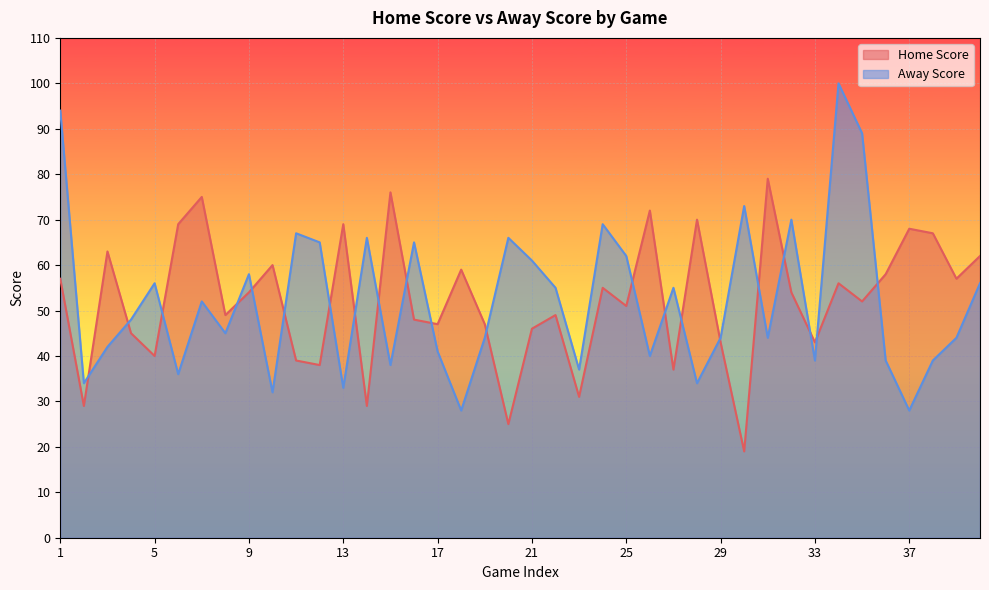

What is the difference between the second highest and minimum values in the Home Score series?

57